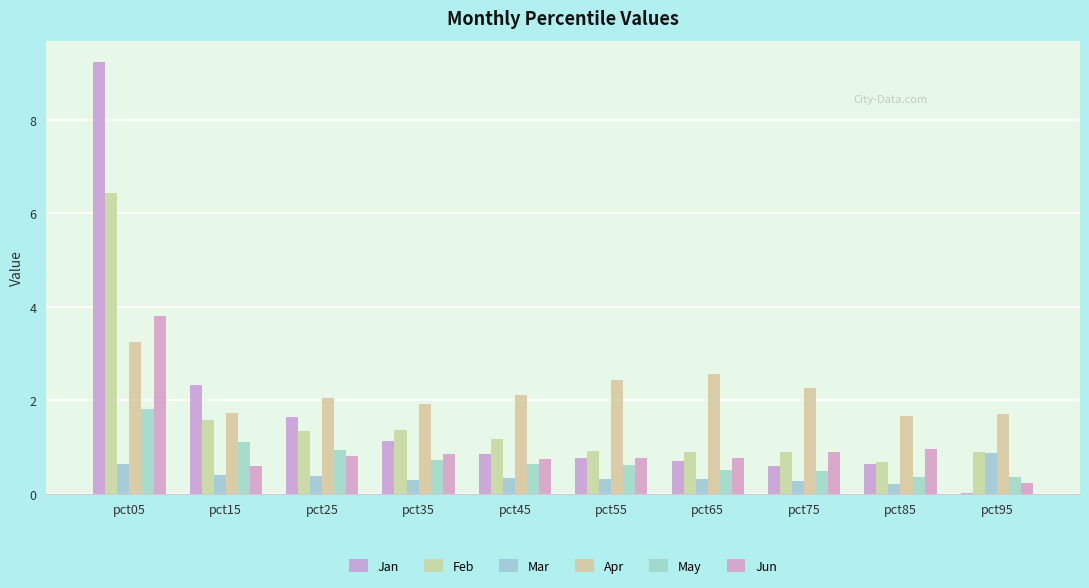

Where is Feb nearest to the value 3?

pct15